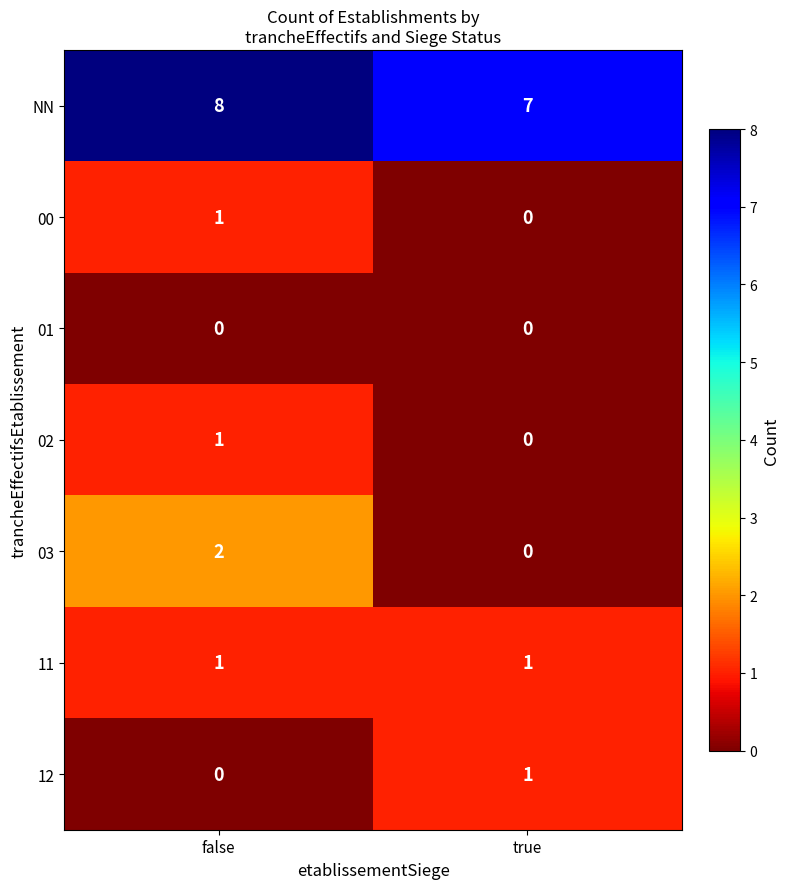

Which series has the widest spread of values?

03